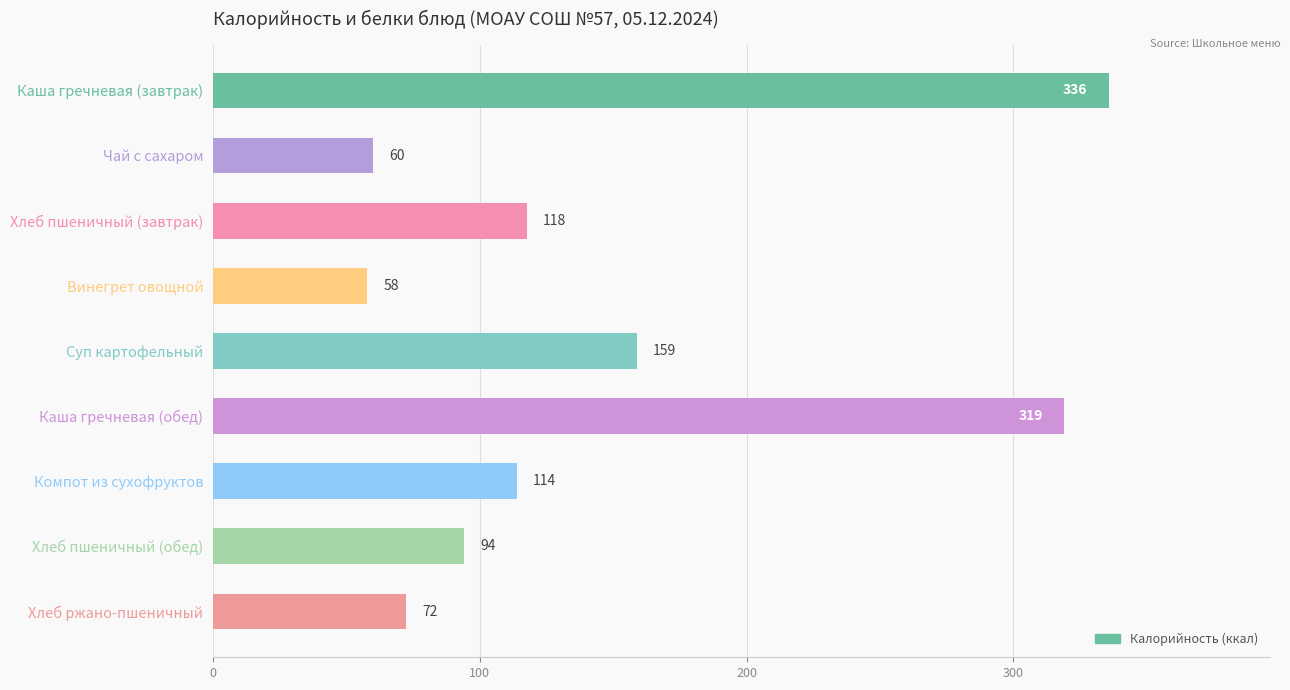

The chart shows a value of 93.1 at Винегрет овощной. True or false?

False